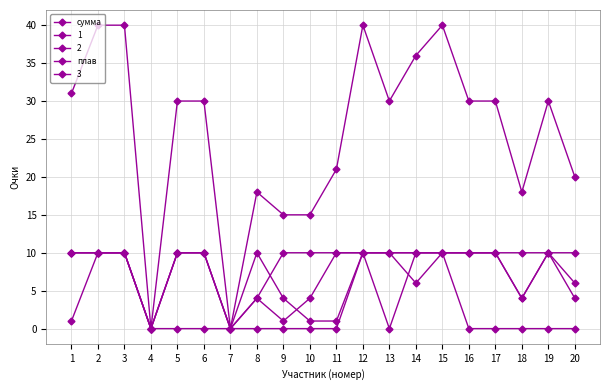

How many categories are shown in the chart?

20